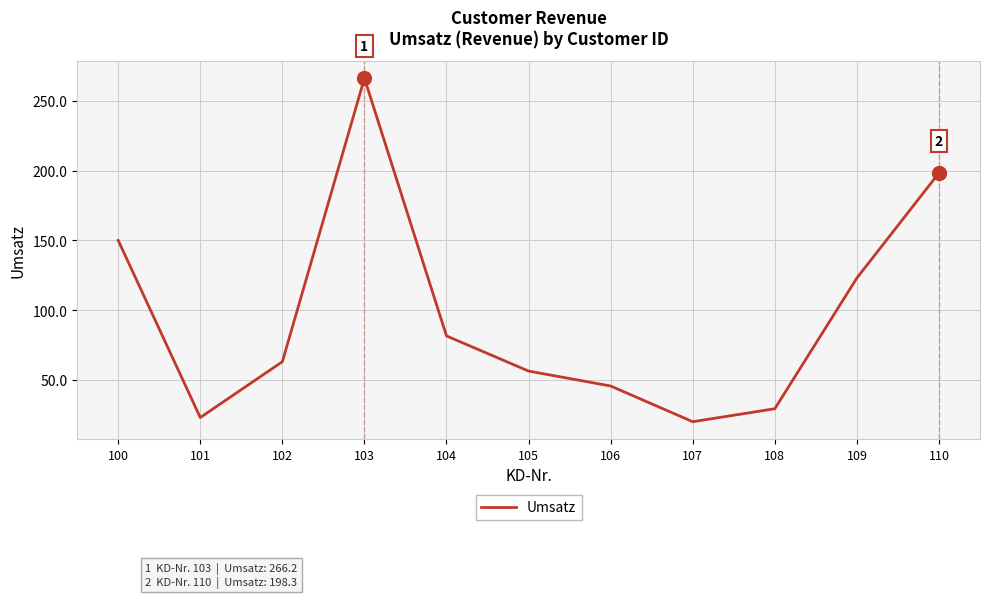

Reading left to right, transcribe all the data shown in this chart.

150.0	23.0	63.0	266.2	81.5	56.3	45.6	20.0	29.3	123.0	198.3